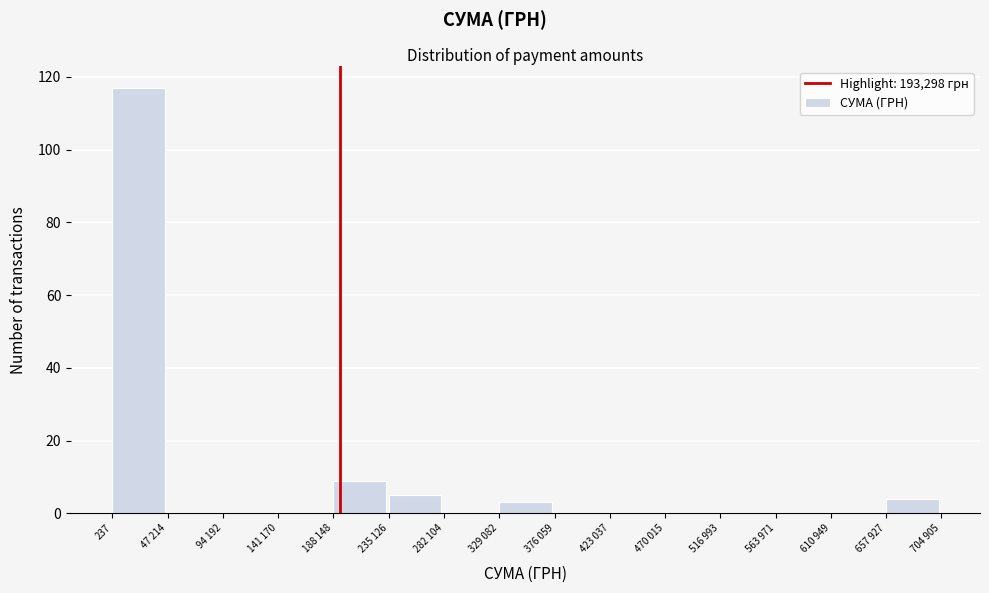

Reading left to right, transcribe all the data shown in this chart.

237=117	47 214=0	94 192=0	141 170=0	188 148=9	235 126=5	282 104=0	329 082=3	376 059=0	423 037=0	470 015=0	516 993=0	563 971=0	610 949=0	657 927=4